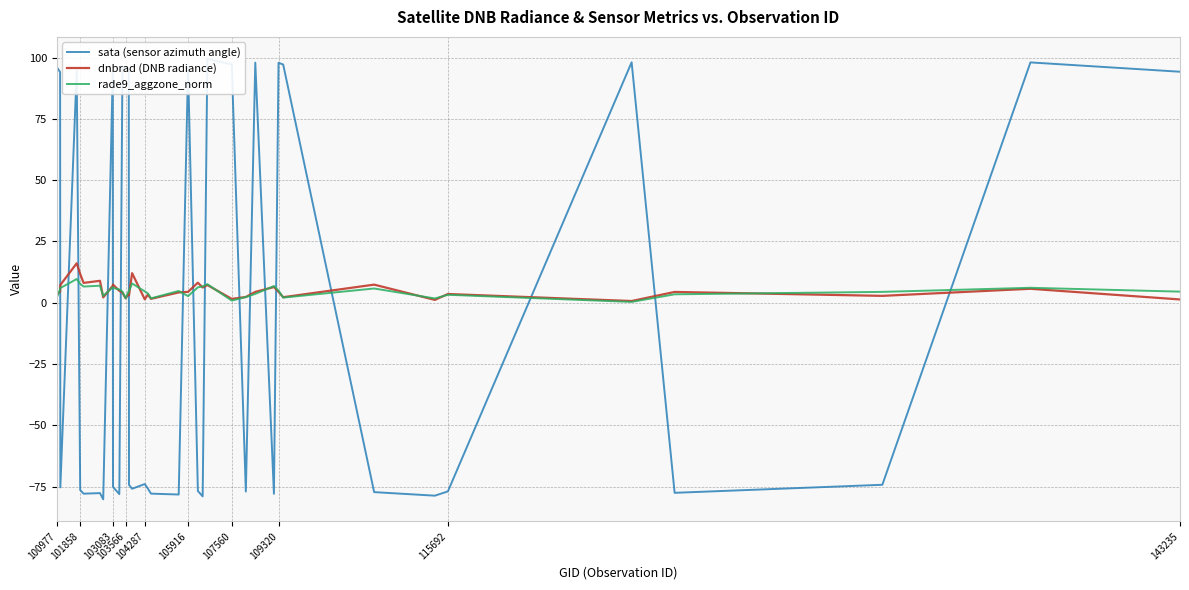

What is the highest value of the dnbrad (DNB radiance) series?

16.1